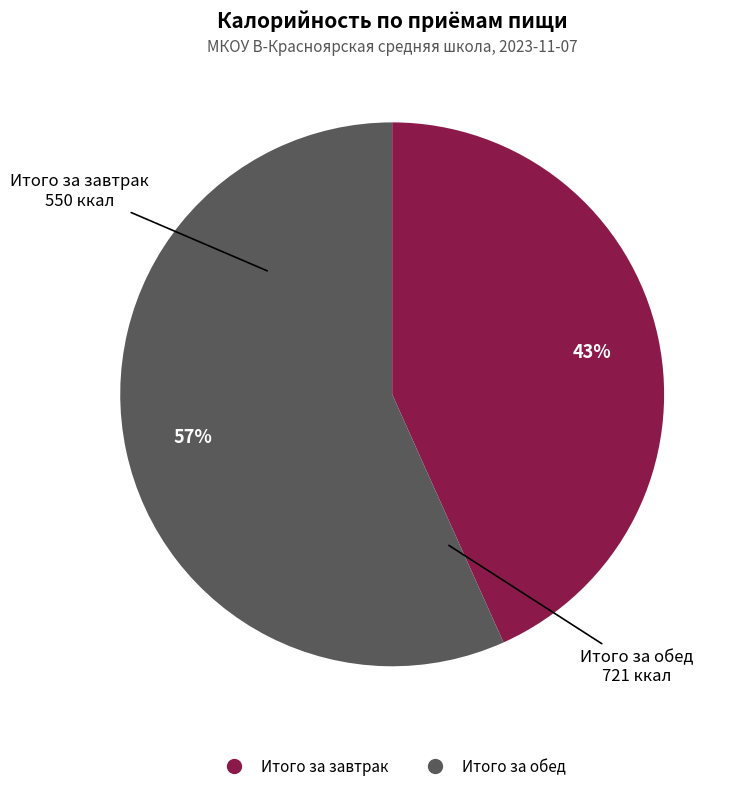

How many slices are in this pie chart?

2